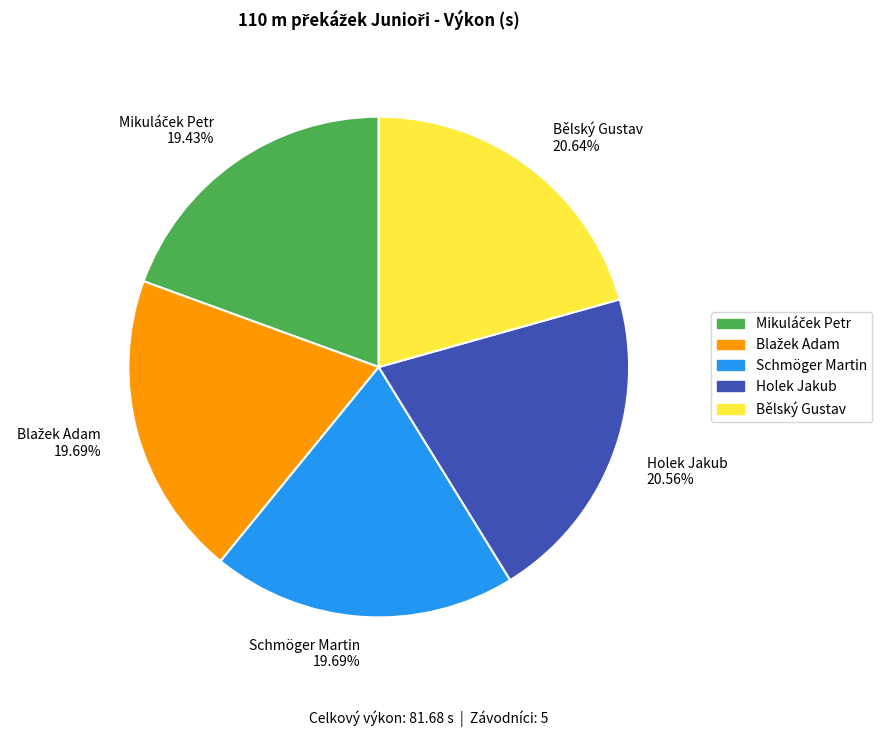

How many slices are in this pie chart?

5